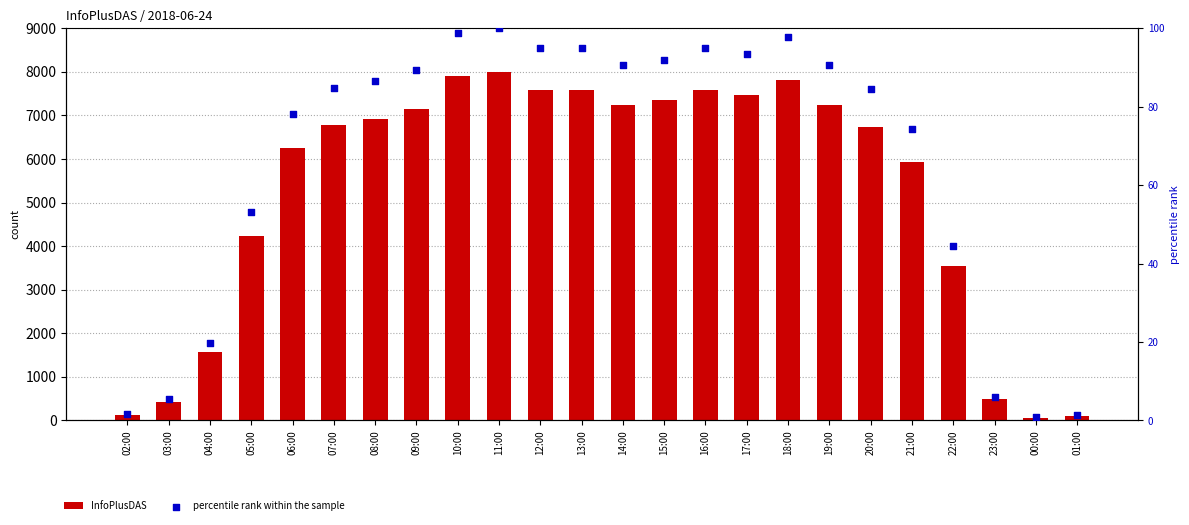

What is the total value across all series at 02:00?

131.6